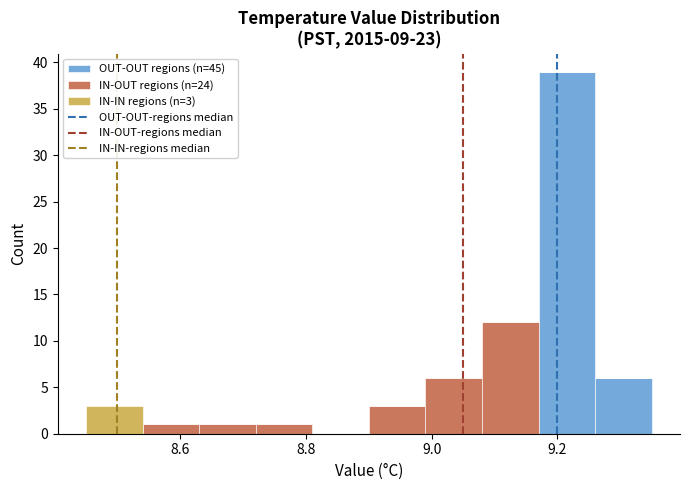

Which range on the x-axis has the tallest stacked bar (by total height)?

9.17 to 9.26